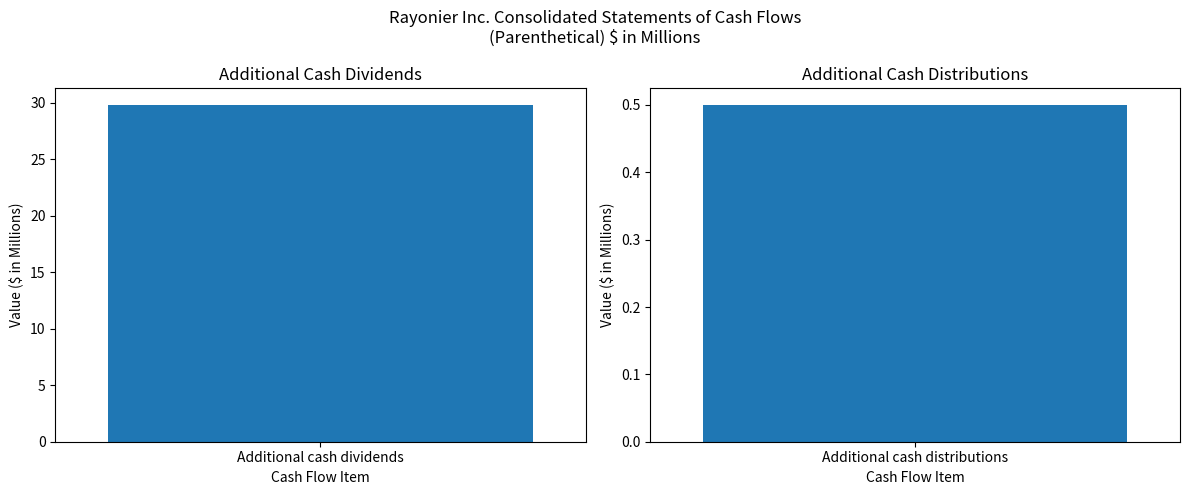

What is the value of the 2nd bar from the left?

0.5